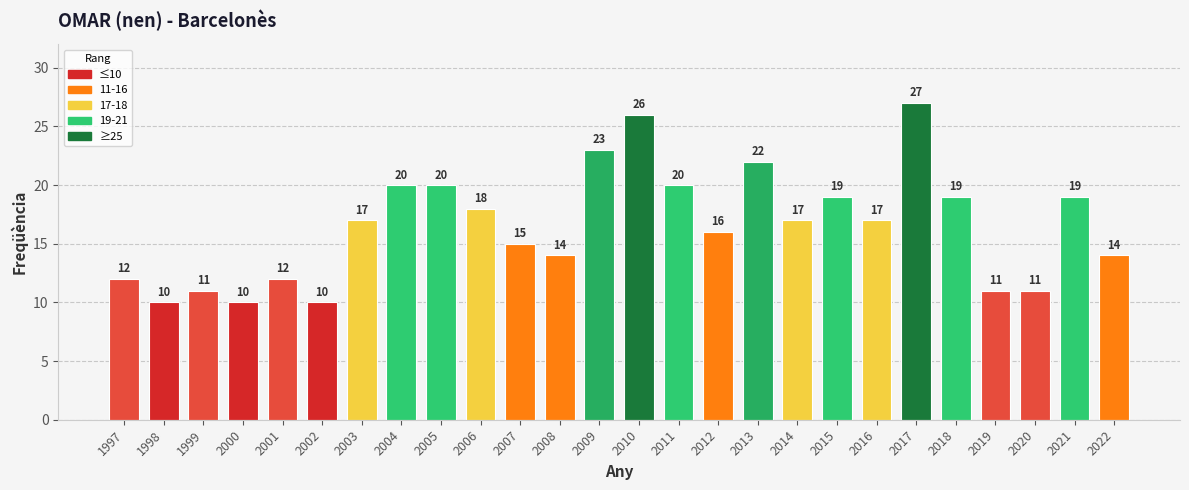

What is the sum of the values at 2005 and 2003?

37